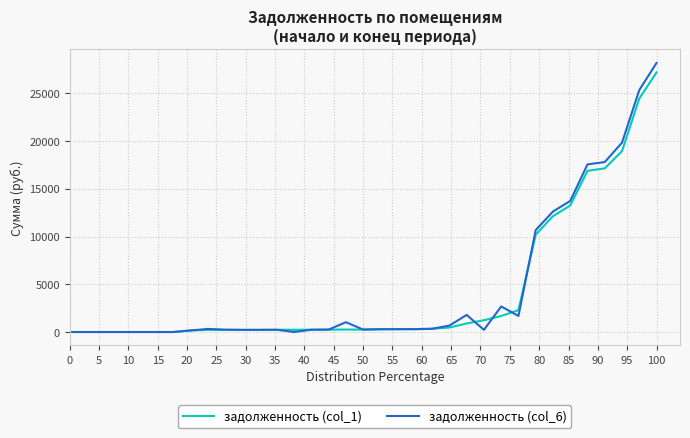

Which series has the largest range (max minus min)?

задолженность (col_6)